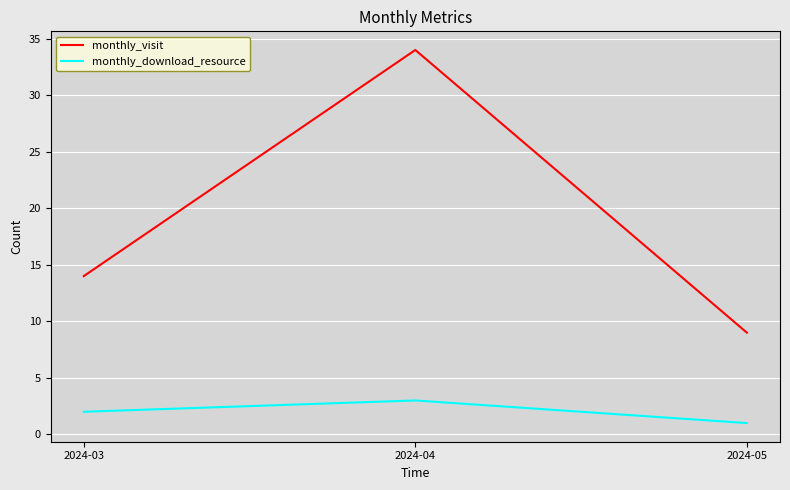

Reading left to right, transcribe all the data shown in this chart.

monthly_visit: 2024-03=14	2024-04=34	2024-05=9
monthly_download_resource: 2024-03=2	2024-04=3	2024-05=1